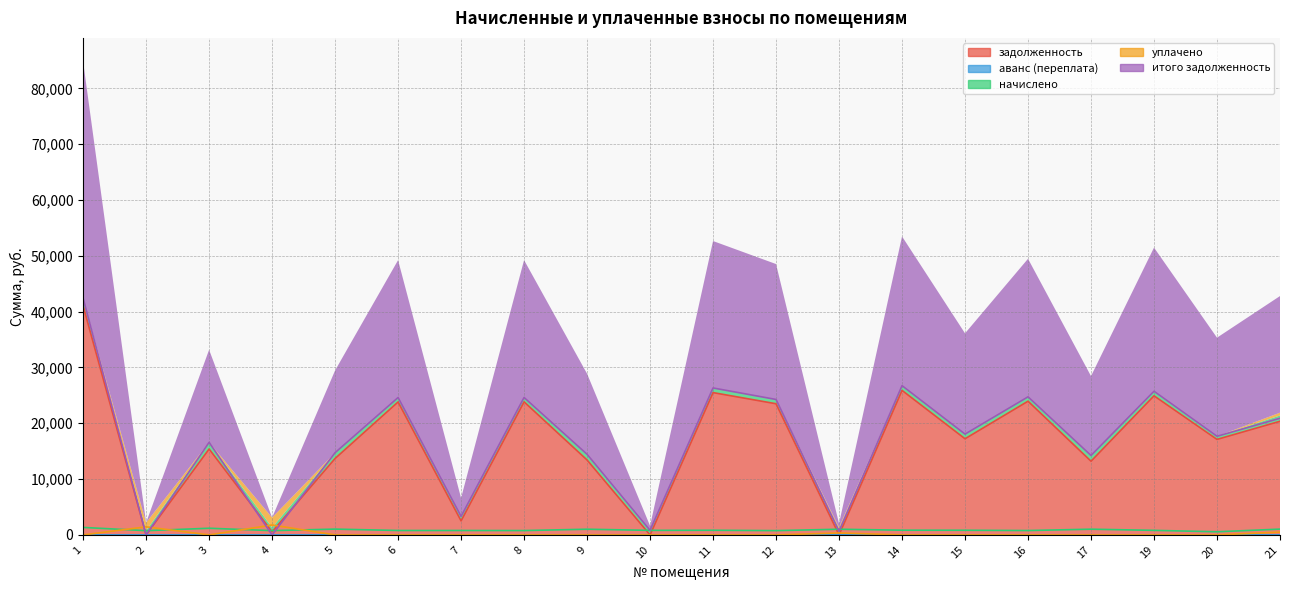

At 7, list the series in order from largest to smallest.

итого задолженность, задолженность, начислено, аванс (переплата), уплачено